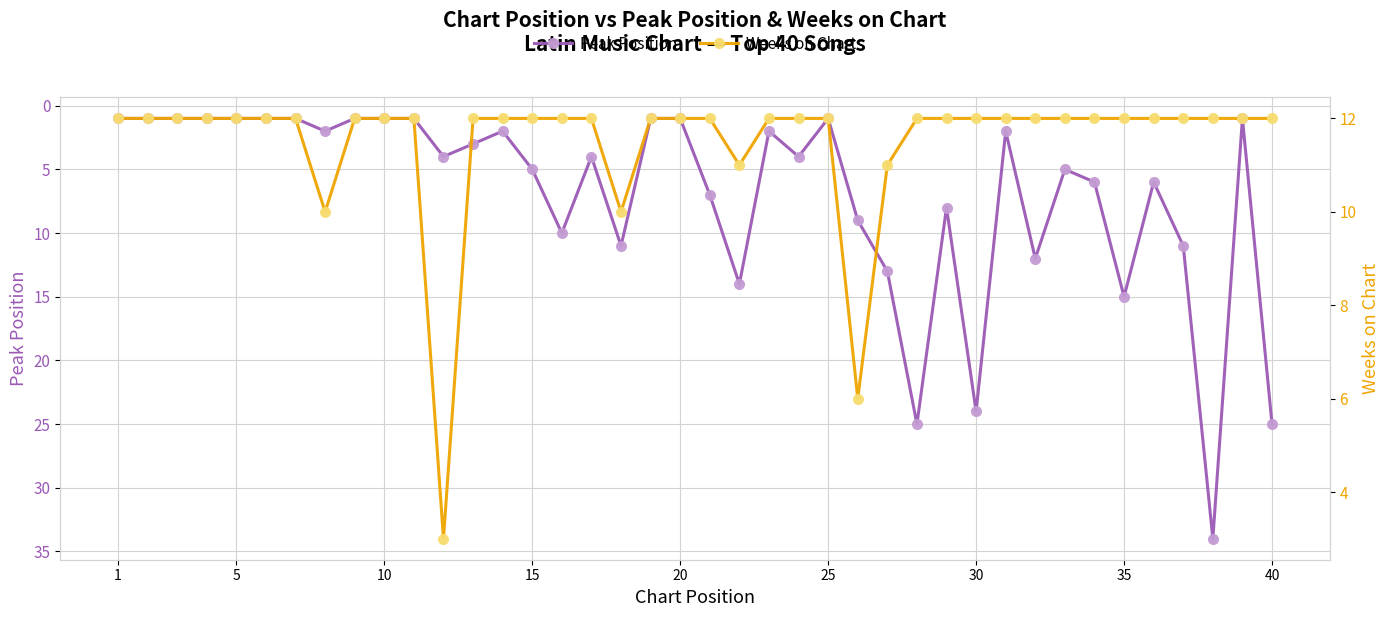

How many interior local valleys does the Weeks on Chart series have?

5